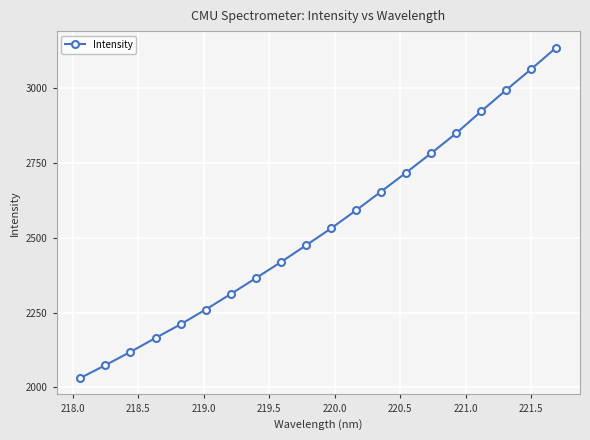

What is the value of the 5th point from the left?

2211.1